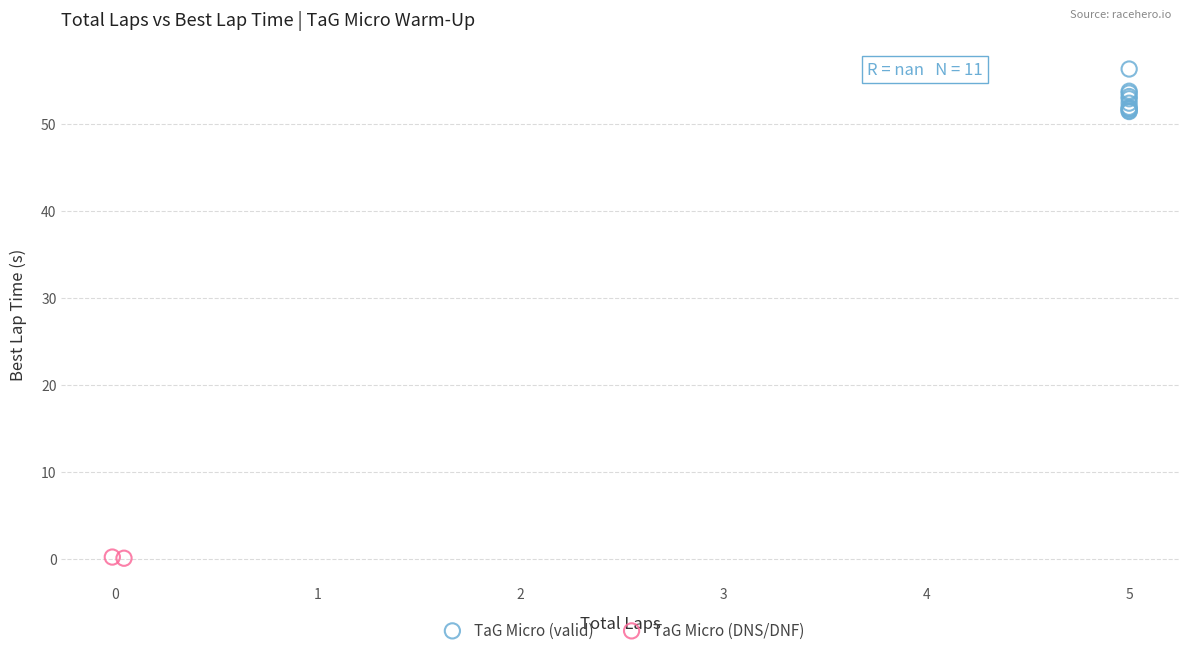

Which series contains the highest Y value?

TaG Micro (valid)